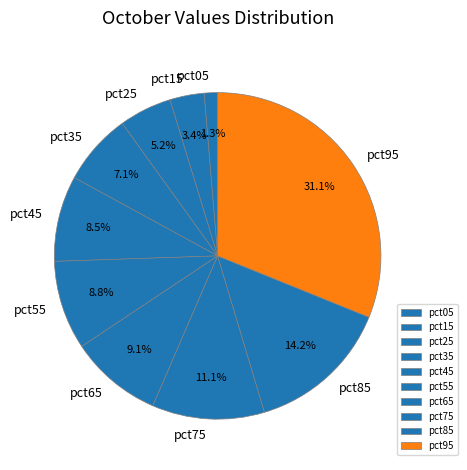

What portion of the pie excludes pct05?

98.7%